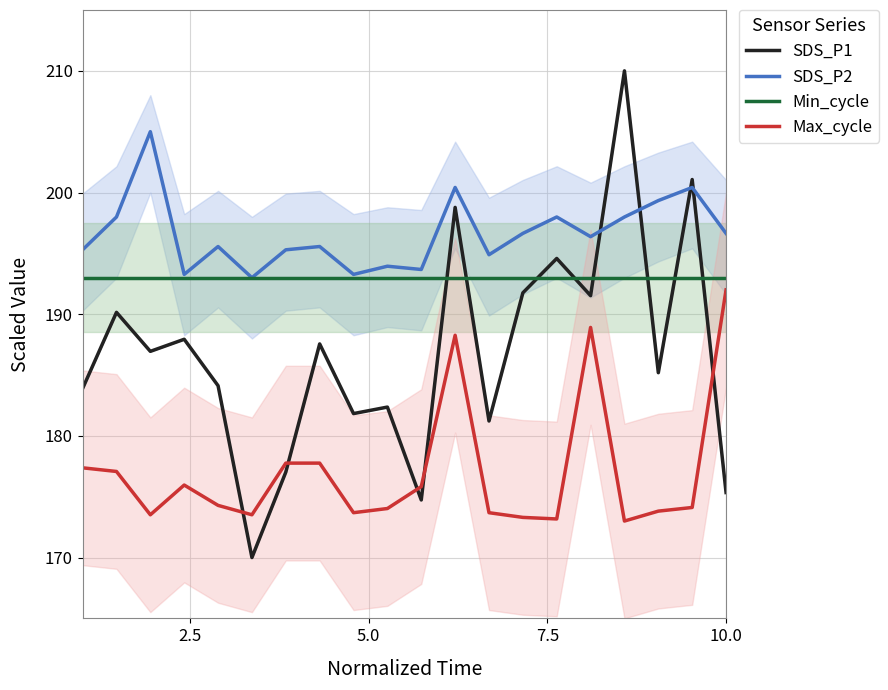

What is the maximum value shown in the chart?

210.0